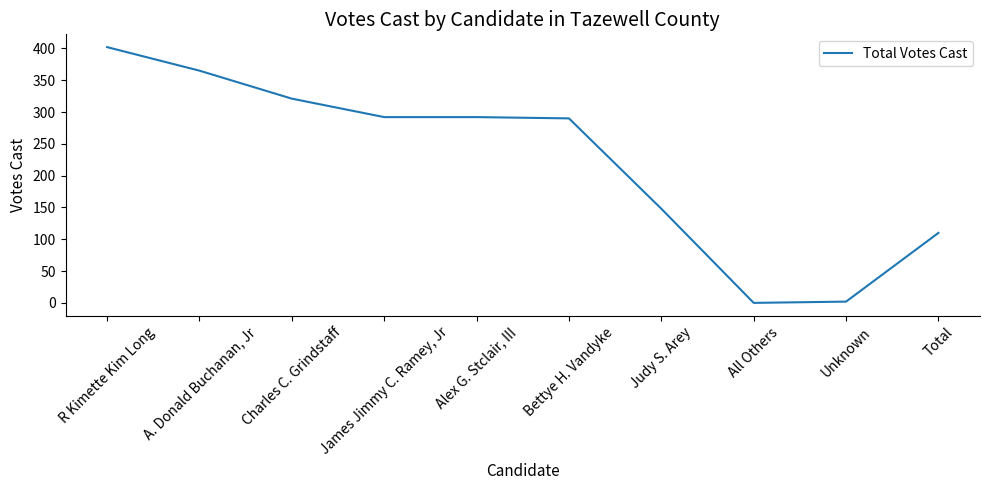

The value at Charles C. Grindstaff is 321. True or false?

True